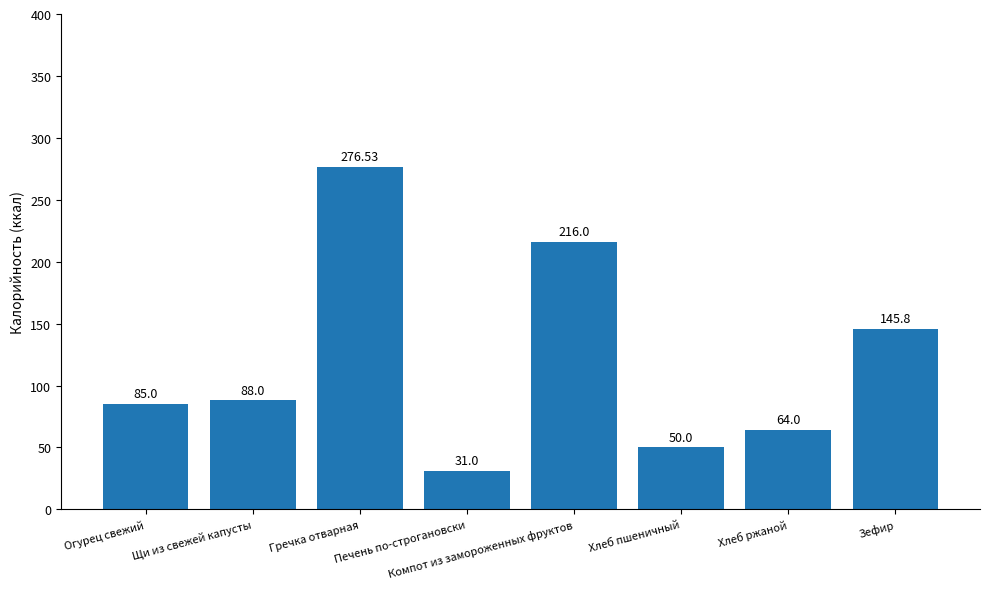

What is the ratio of the value at Компот из замороженных фруктов to the value at Хлеб пшеничный?

4.3